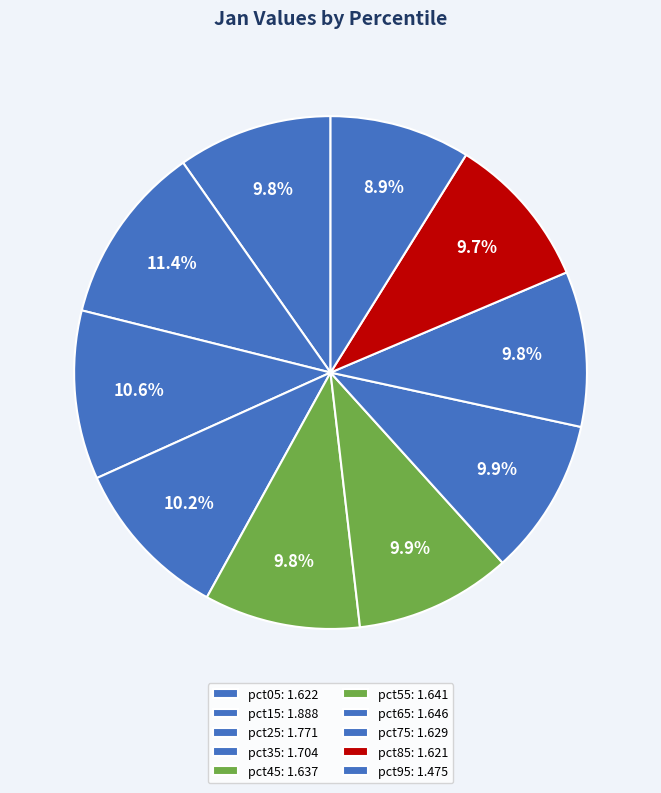

Which has a higher value, pct65 or pct45?

pct65